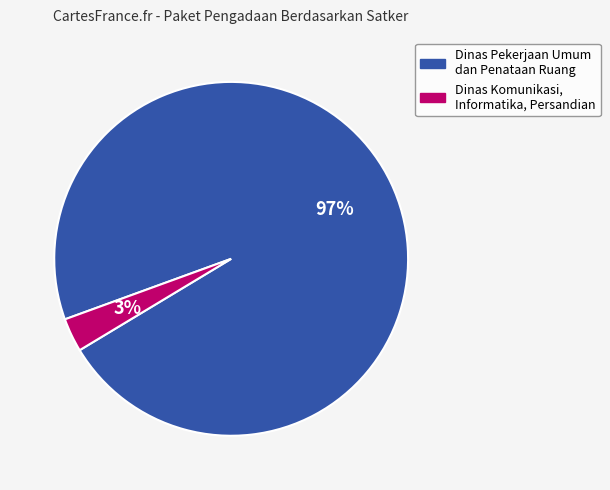

To the nearest percent, what is the average slice percentage?

50%